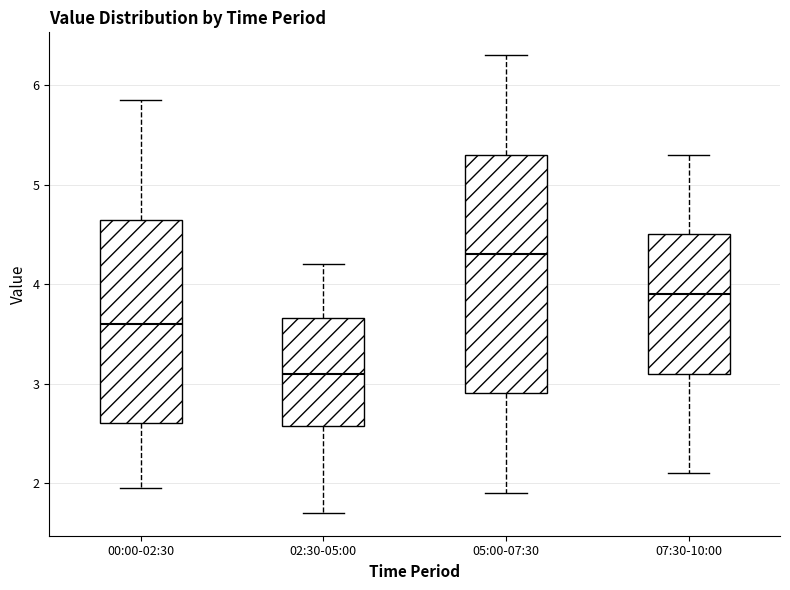

Where does the median line of the box for 07:30-10:00 sit on the y-axis? The values are not printed on the chart, so give them approximately, as read against the axis.

3.9